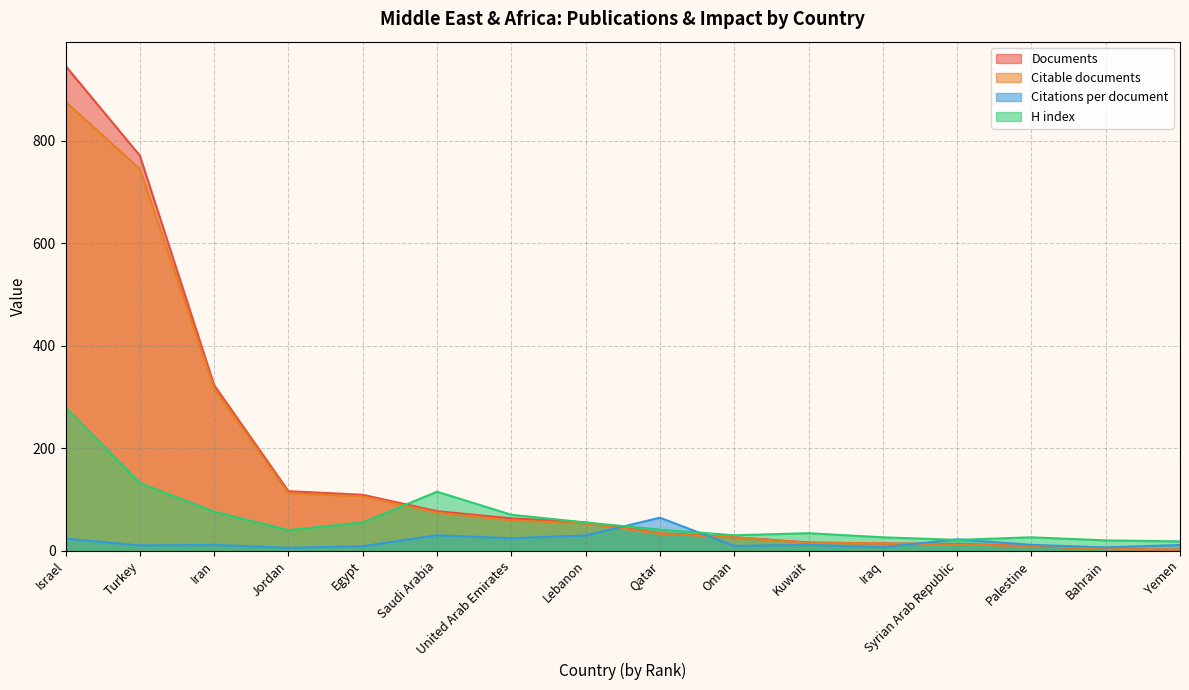

Does the chart display data point markers on the line(s)?

No